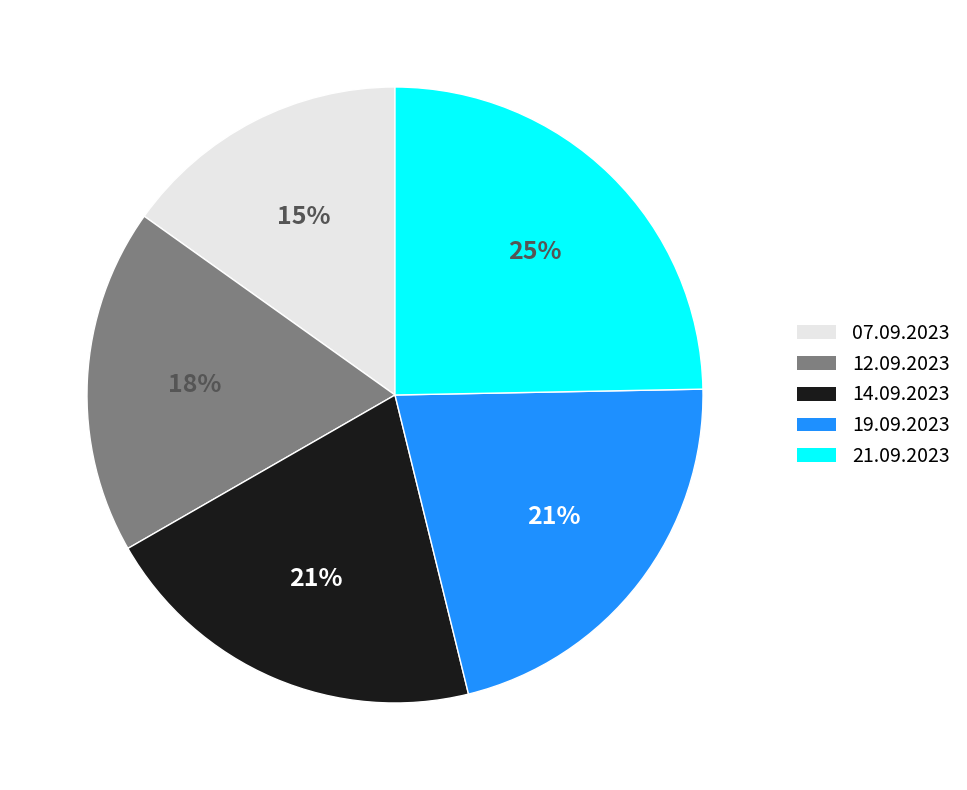

To the nearest percent, what is the difference between the largest and smallest slice percentages?

10%